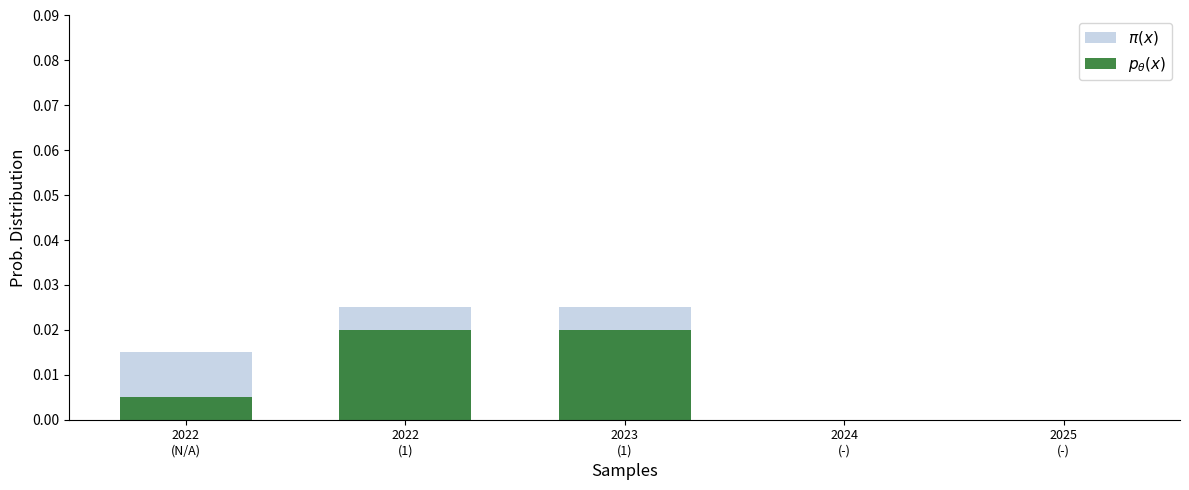

List the series in order of their overall mean, lowest first.

$p_{\theta}(x)$, $\pi(x)$